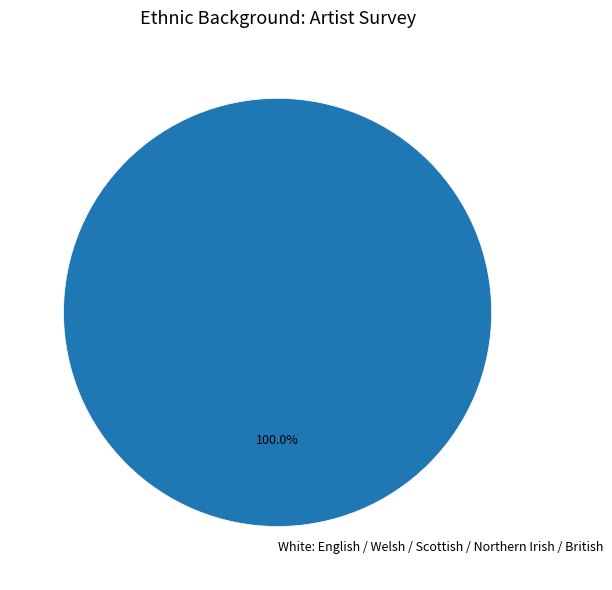

How many segments does this pie chart have?

1